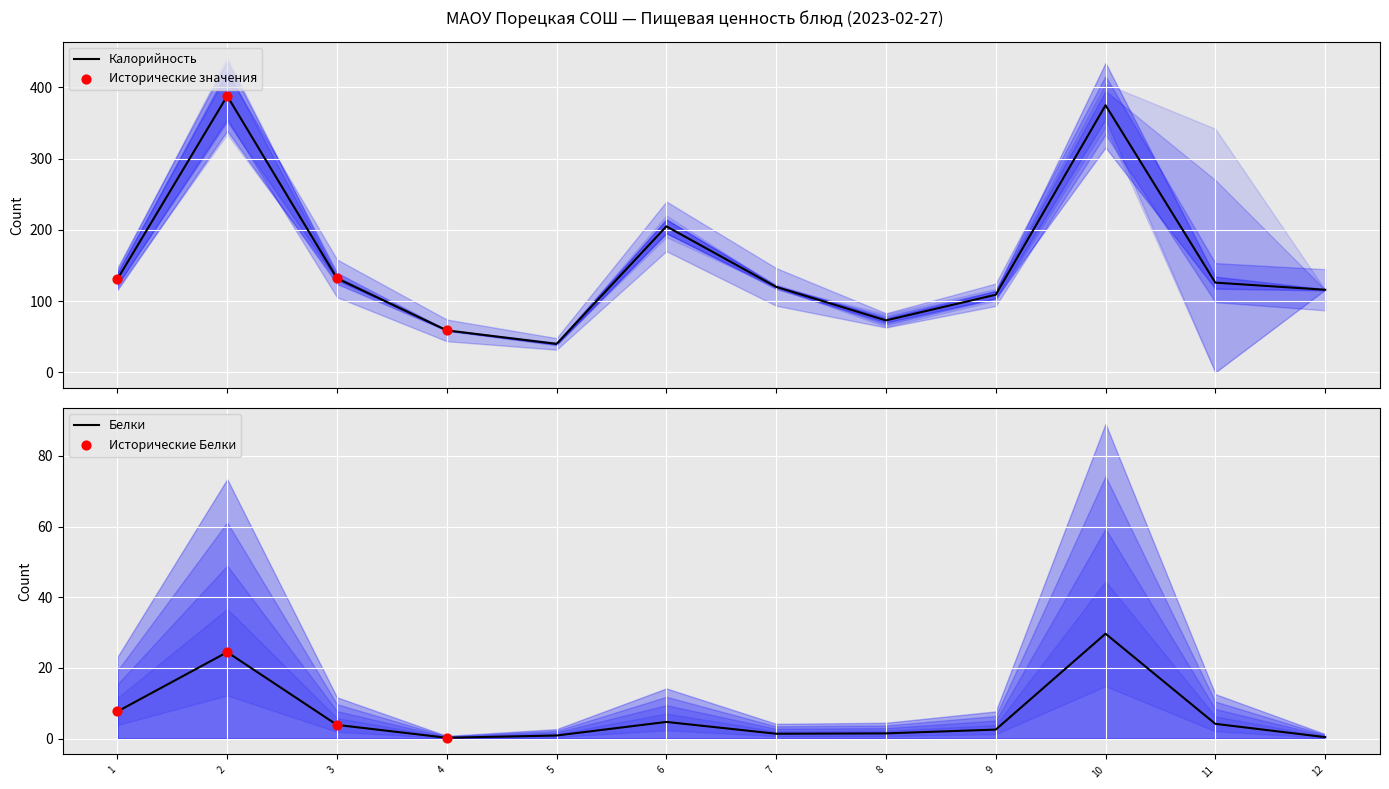

At how many categories does at least one series exceed 77?

9